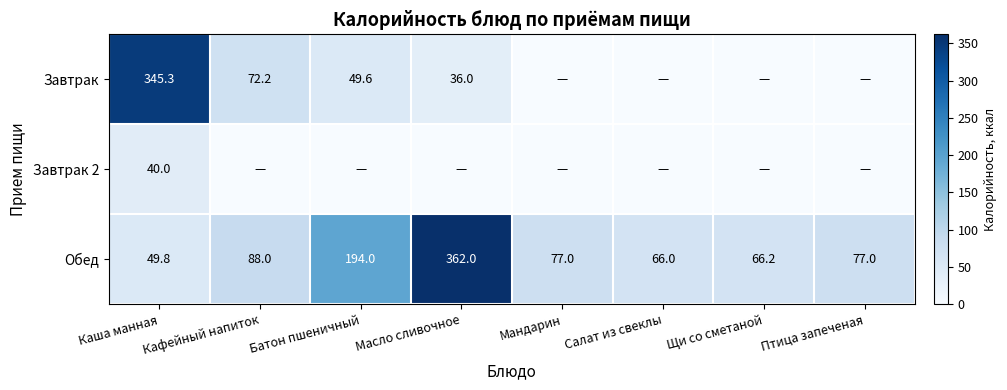

What is the difference between the Завтрак values at Каша манная and Кафейный напиток?

273.1